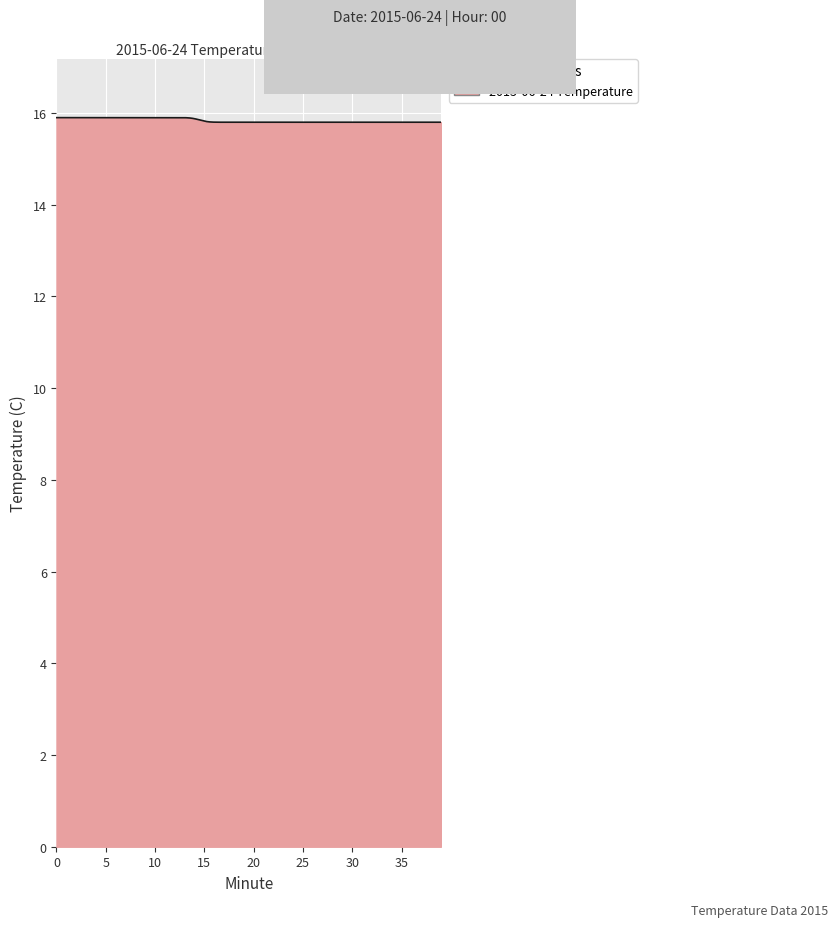

How many distinct data groups are displayed?

1